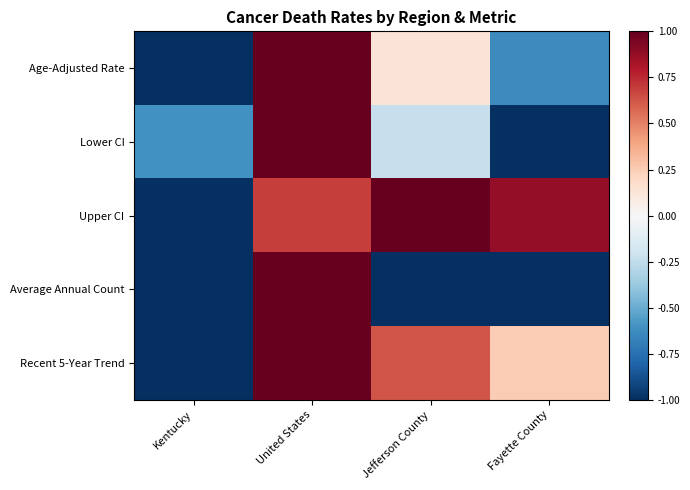

What is the difference between the highest and lowest values at Kentucky?

0.4